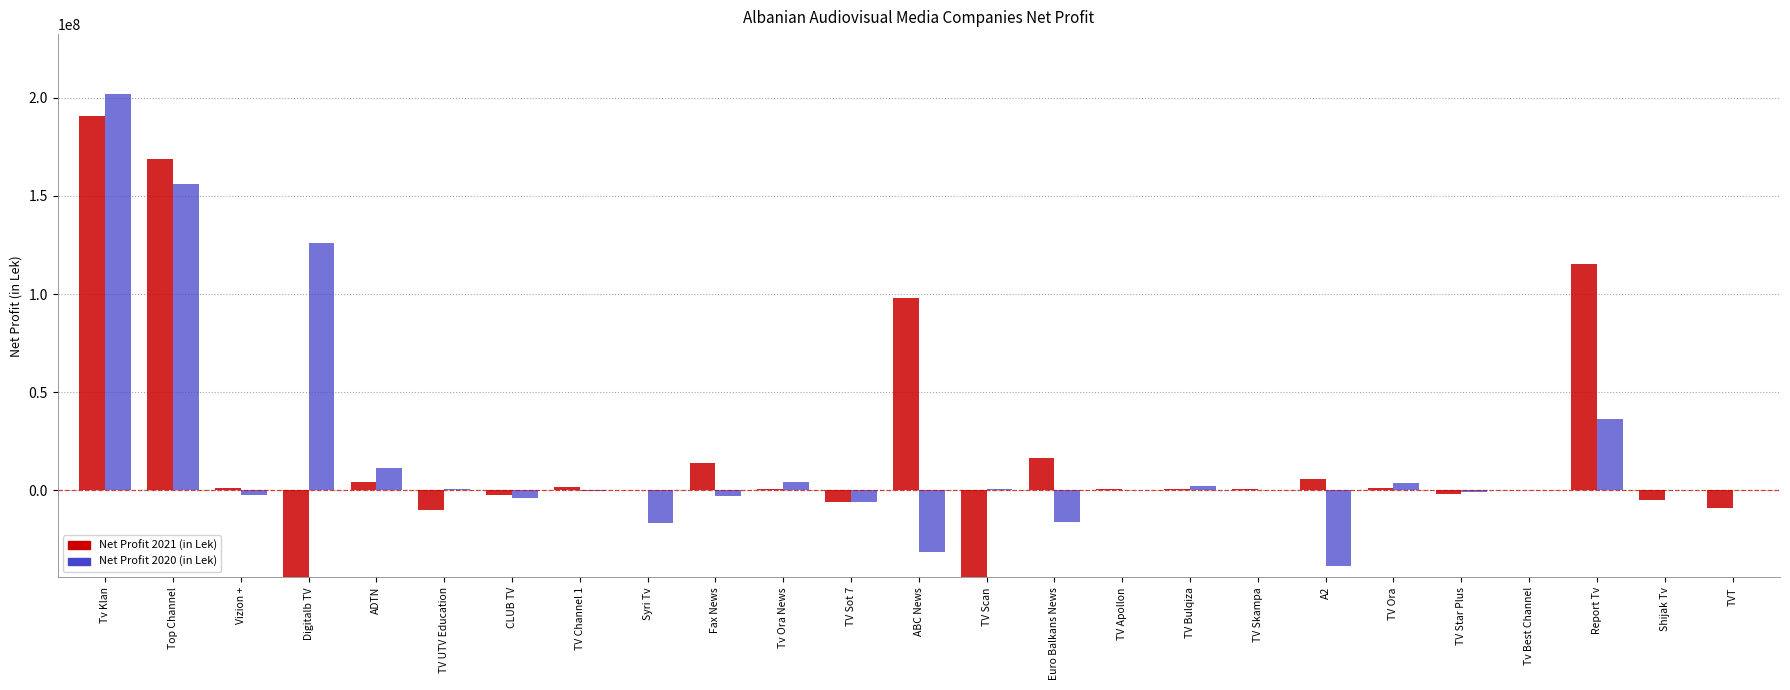

How many data points does each series have?

25